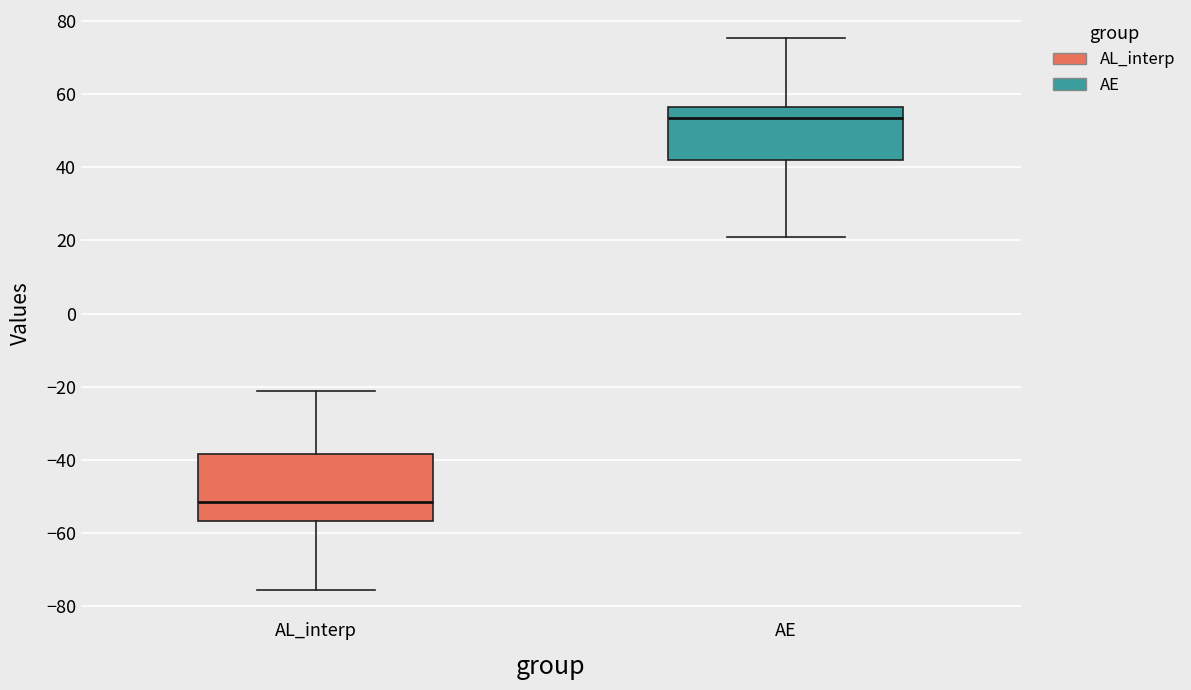

Which box is the tallest, from its lower edge to its upper edge?

AL_interp